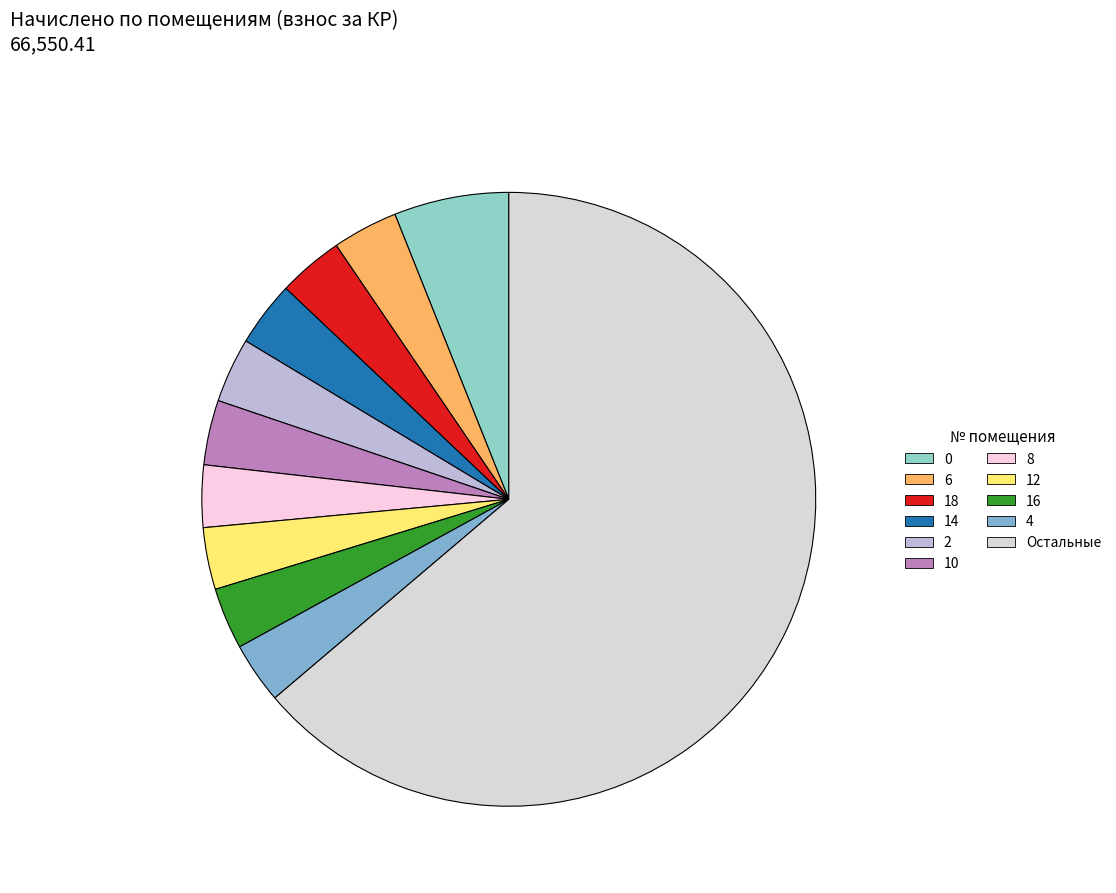

Count the number of slices in the pie.

11